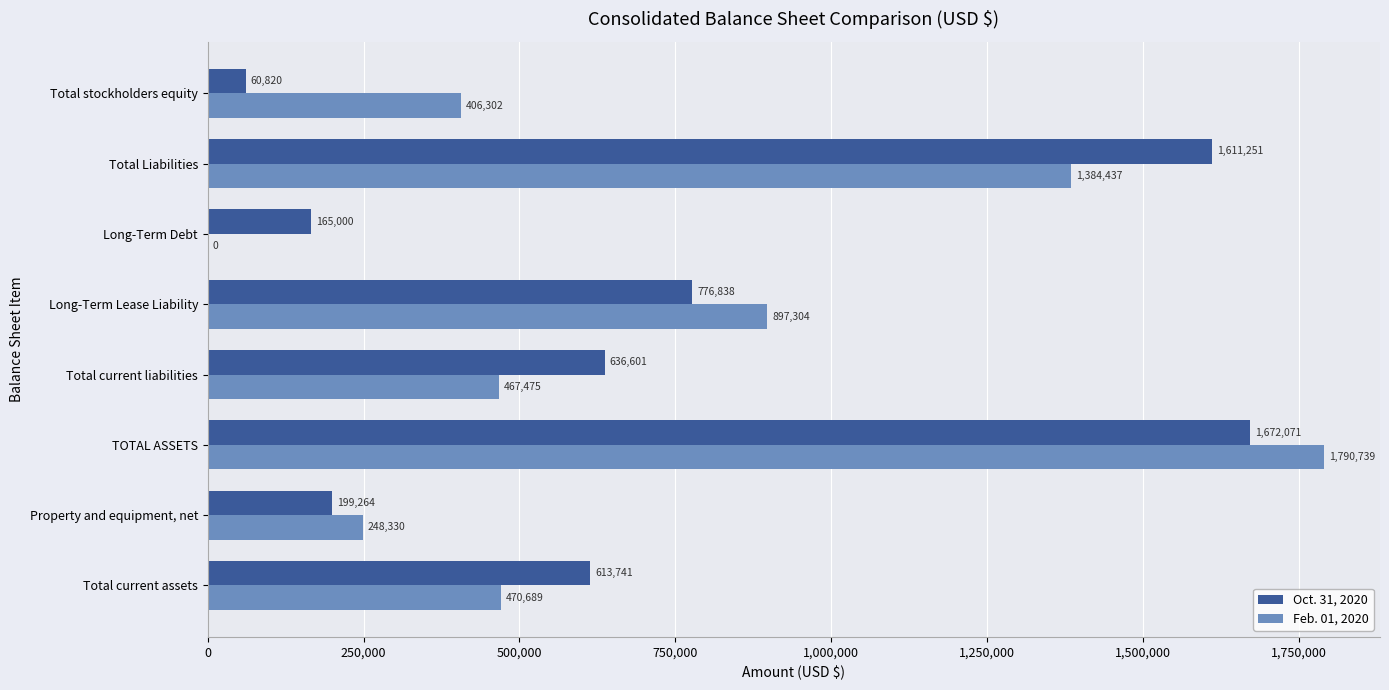

At which category is the sum across all series the highest?

TOTAL ASSETS